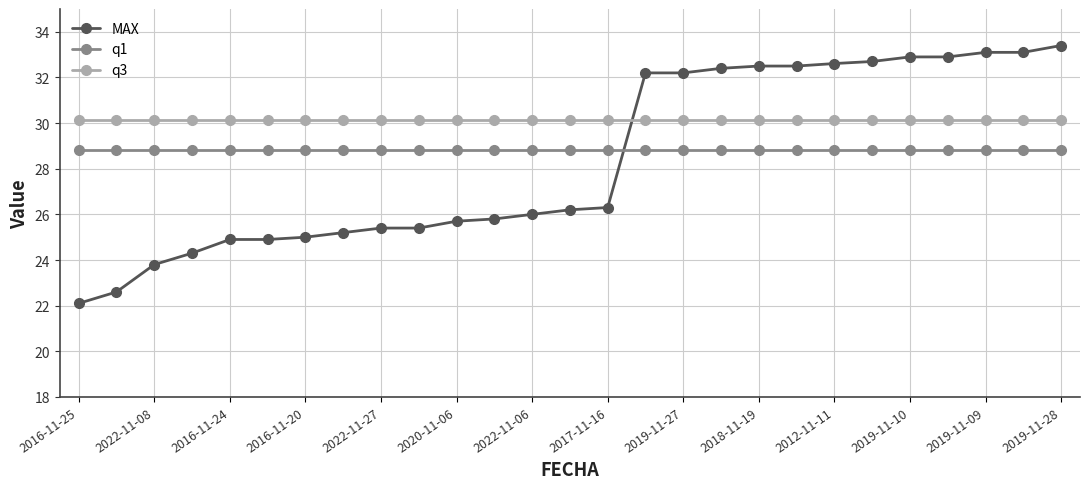

How many lines are shown in the chart?

3